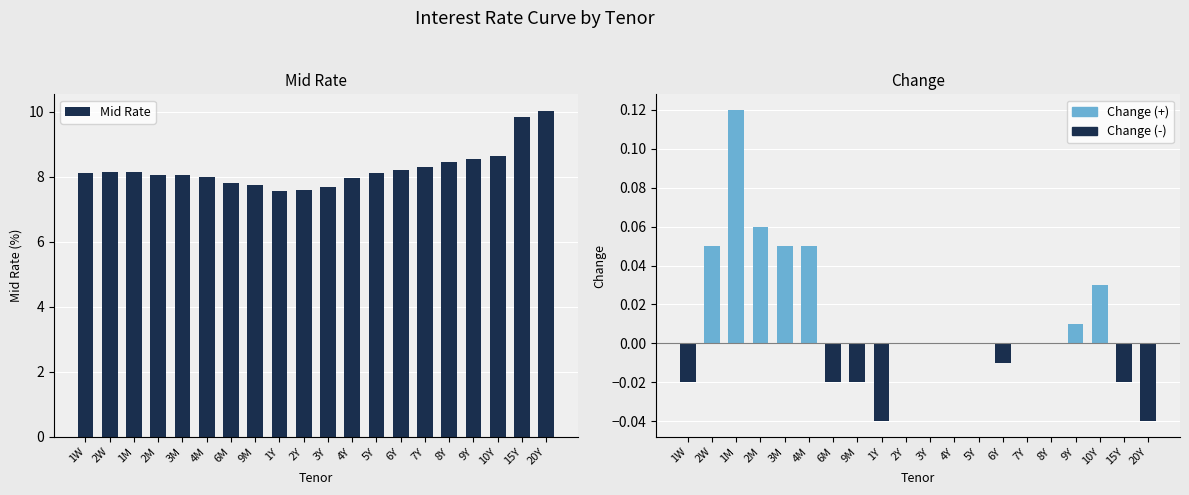

At which category is the sum across all series the highest?

20Y